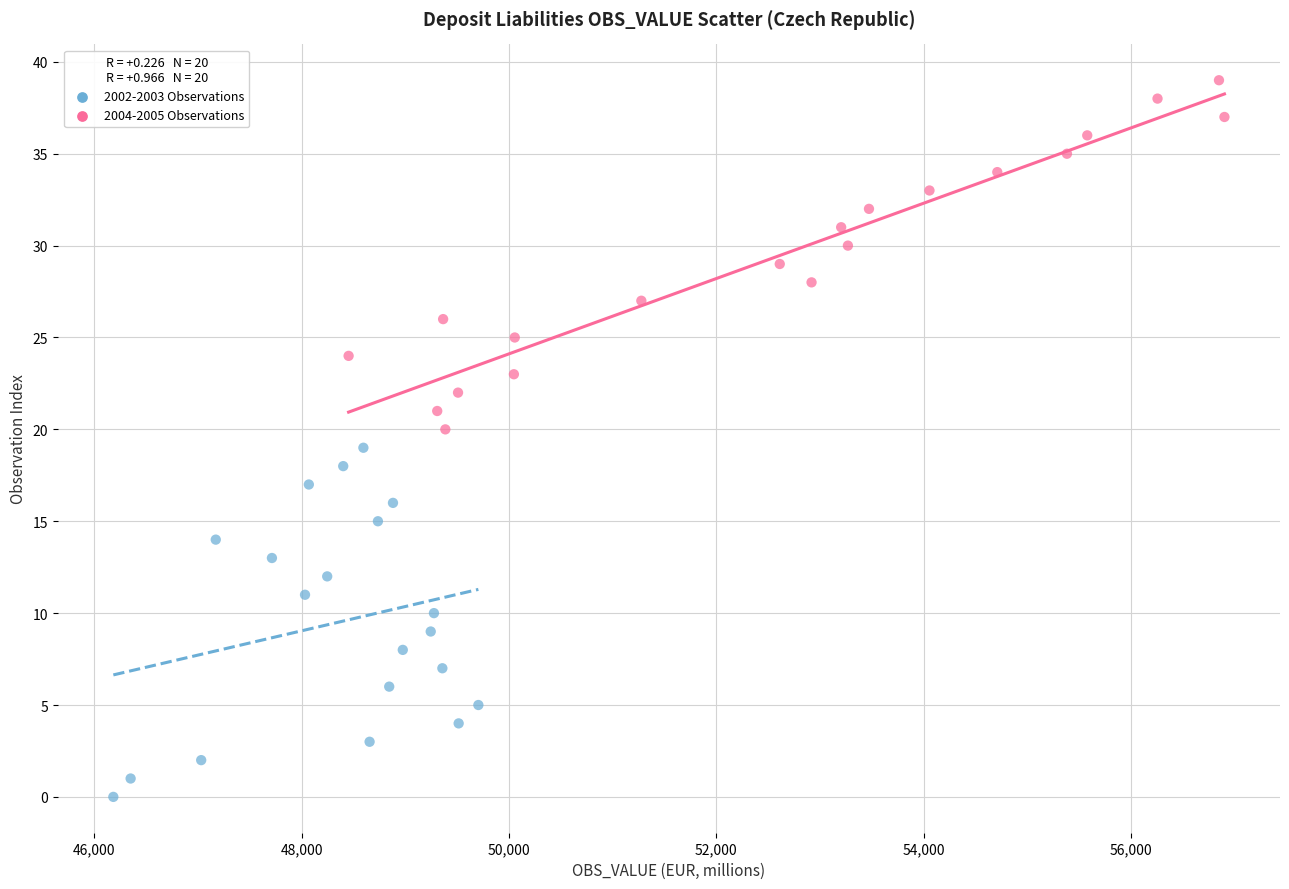

Which series reaches the minimum Y coordinate?

2002-2003 Observations